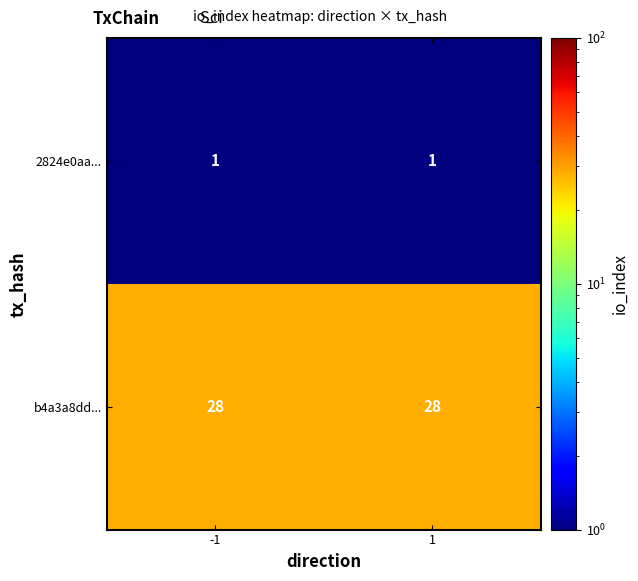

Is it true that 2824e0aa... equals 1 at 1?

True